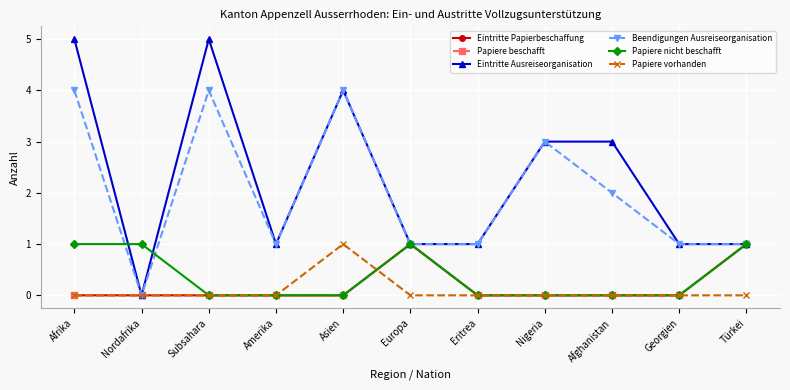

Is this an area chart (filled region under the line)?

No